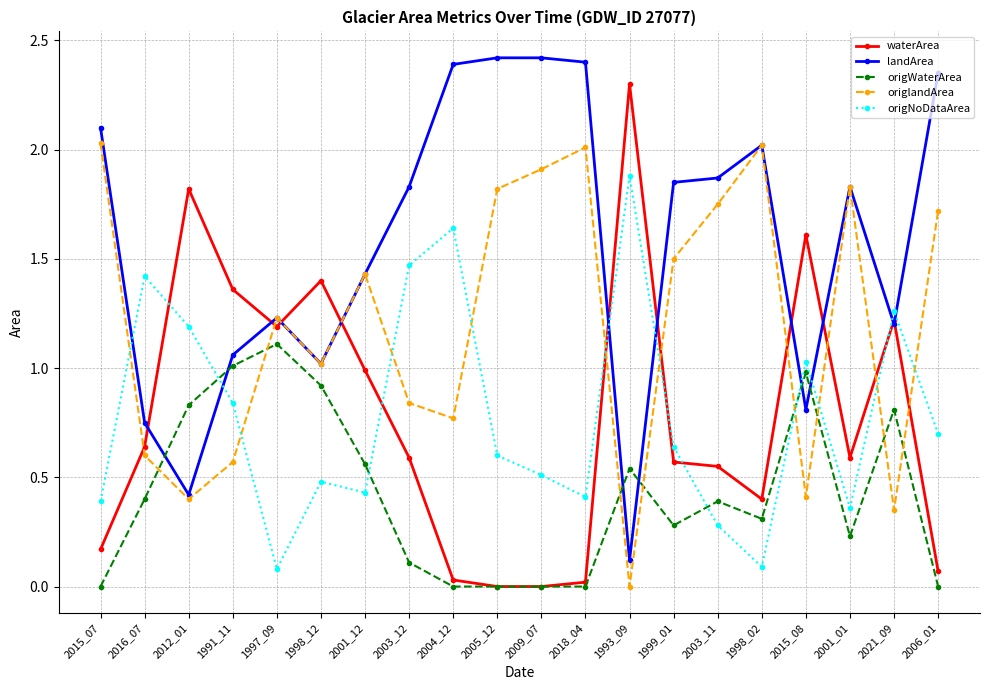

What position from the left is 1993_09?

13